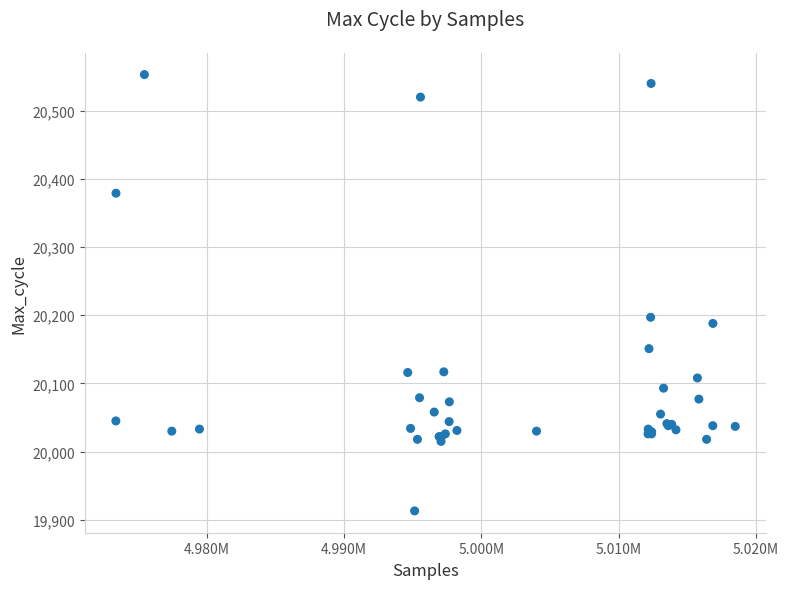

What Y value in the scatter plot is closest to 20233?

20197